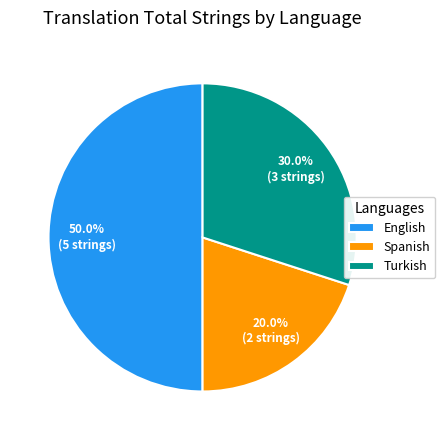

Rank the categories by value from lowest to highest.

Spanish, Turkish, English